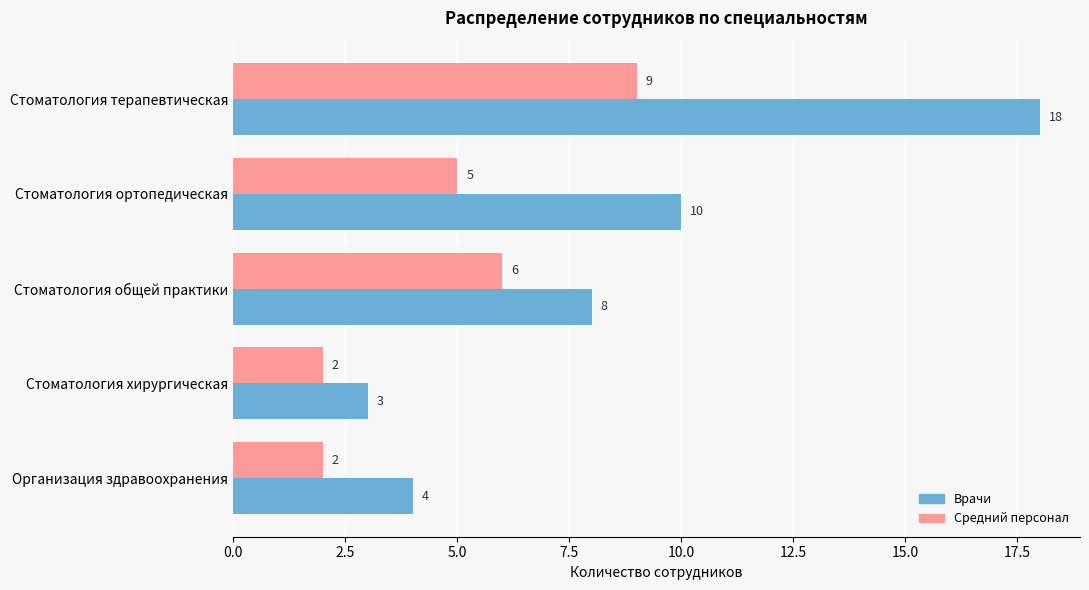

What is the difference between the maximum and minimum values in the Средний персонал series?

7